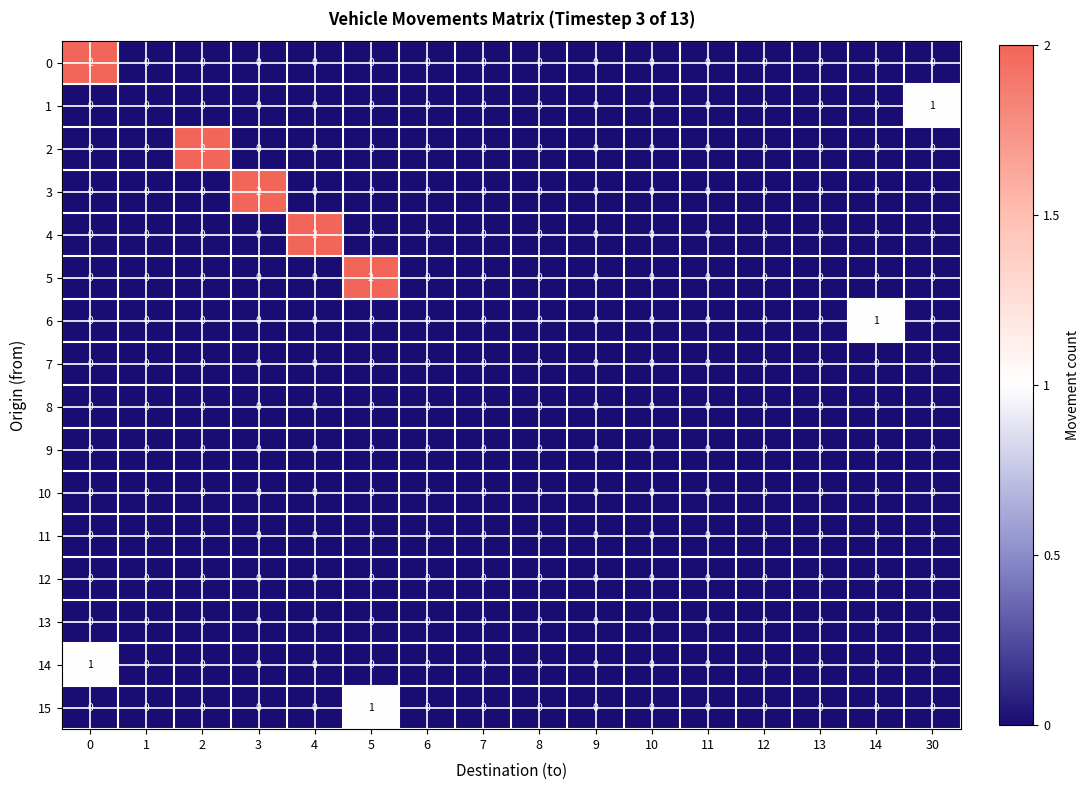

True or false: 0 has a value of 0 at 12.

True